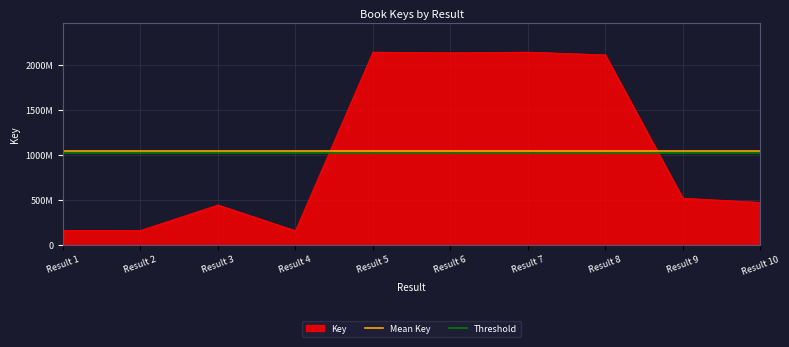

True or false: Mean Key has a value of 1045056576.1 at Result 2.

True